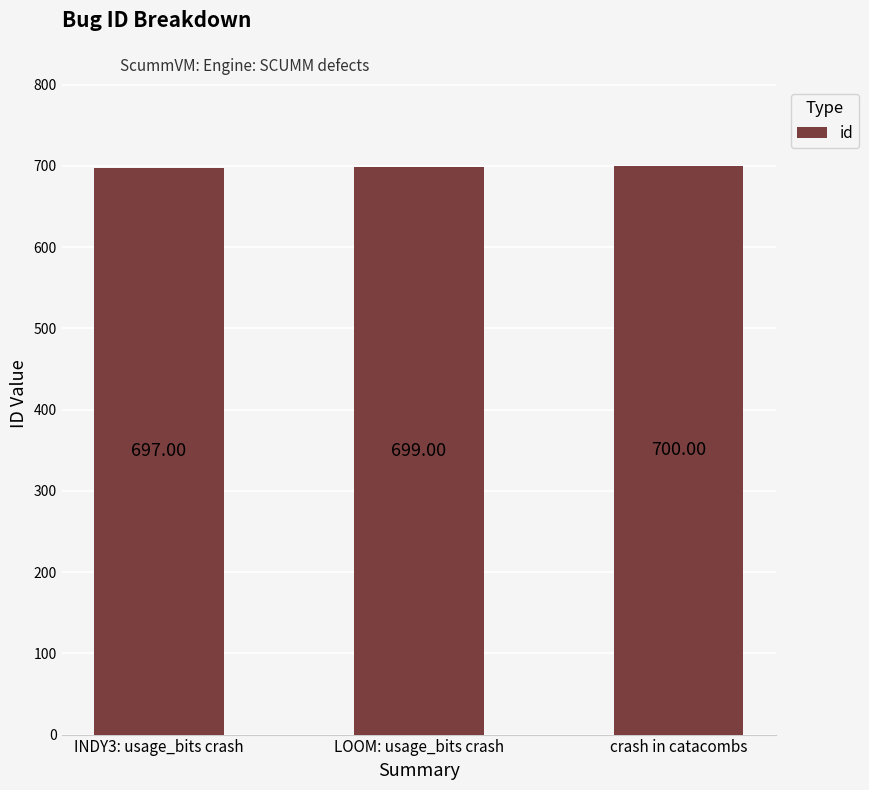

Read the value at crash in catacombs.

700